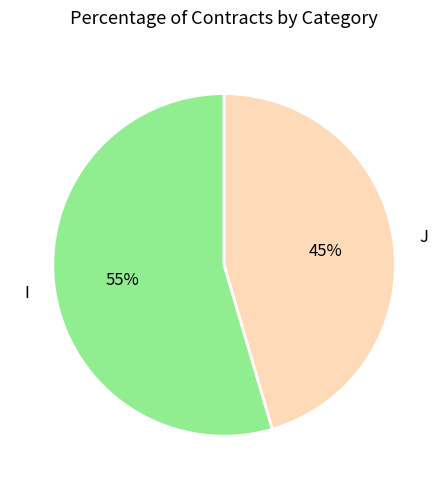

To the nearest percent, what is the combined percentage of J and I?

100%